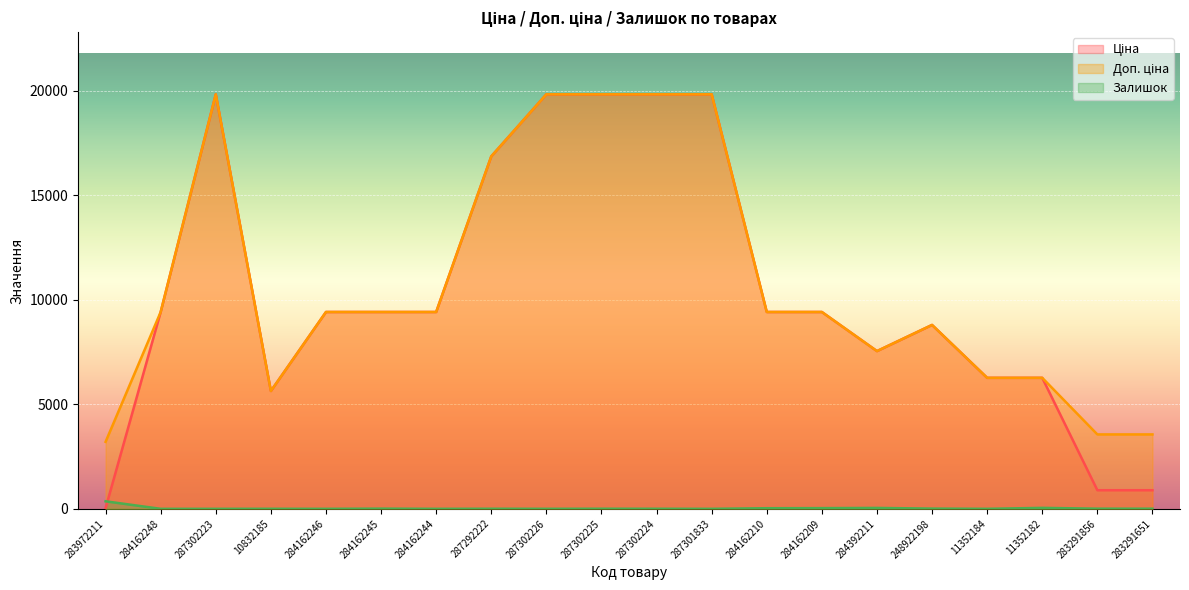

Is the value of Доп. ціна at 287302226 greater than the value of Ціна at 287301833?

No